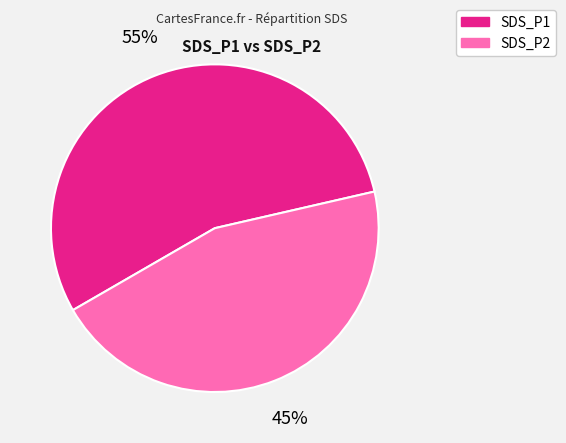

Approximately how many times larger is the value at SDS_P2 compared to SDS_P1?

0.8